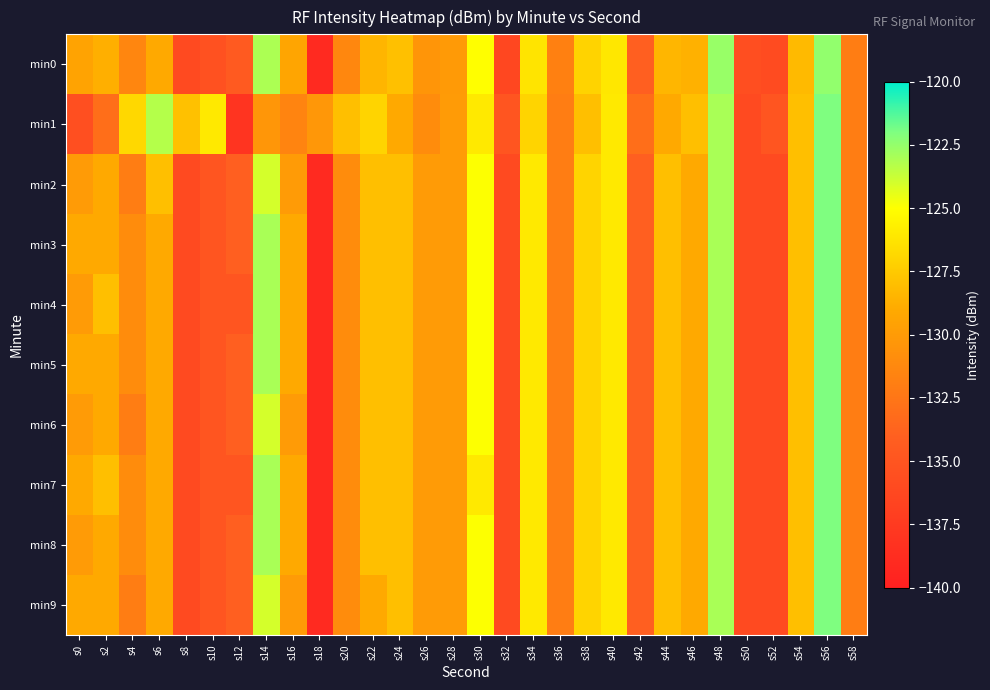

What is the greatest value displayed?

-122.0